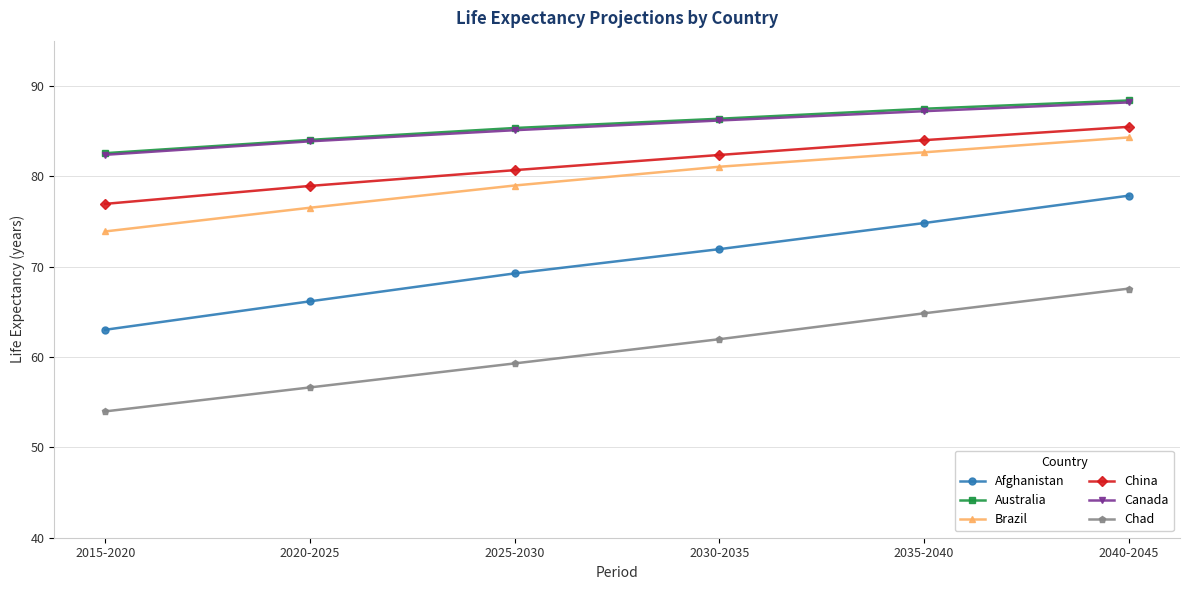

What is the greatest value displayed?

88.4